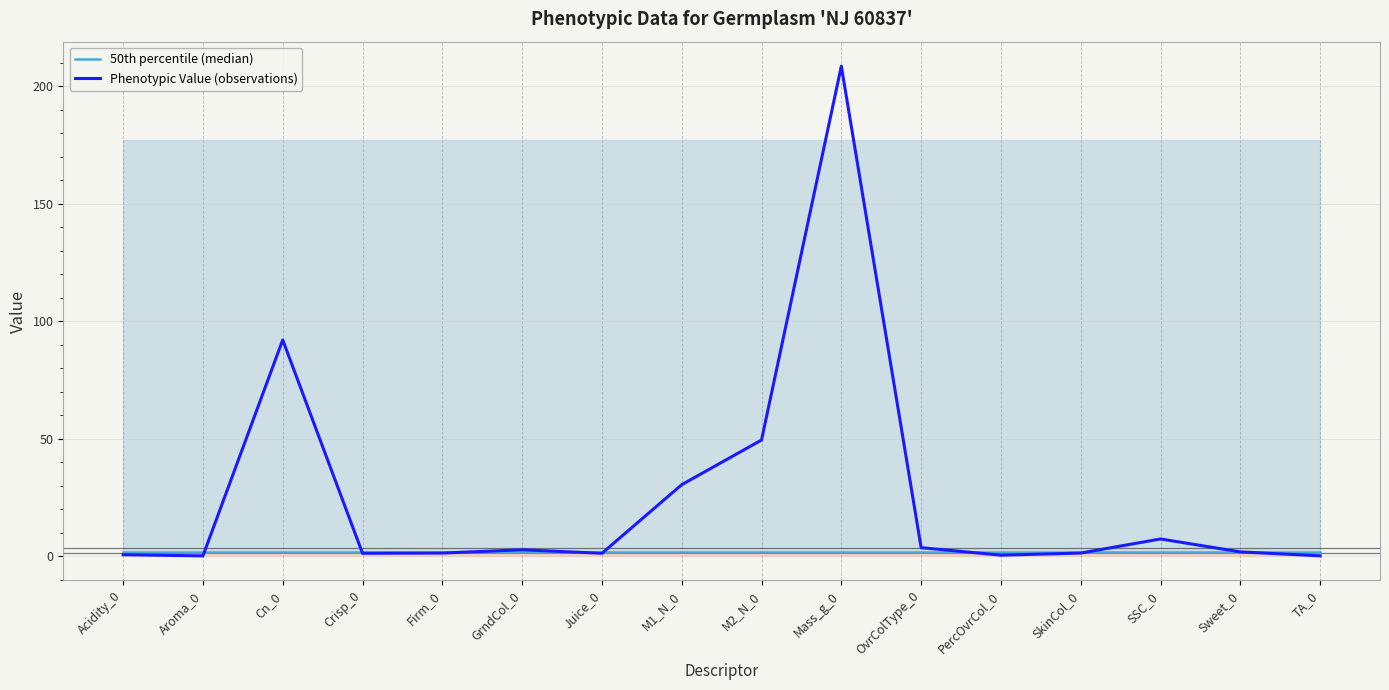

Is it true that Phenotypic Value (observations) equals 0.3 at Juice_0?

False